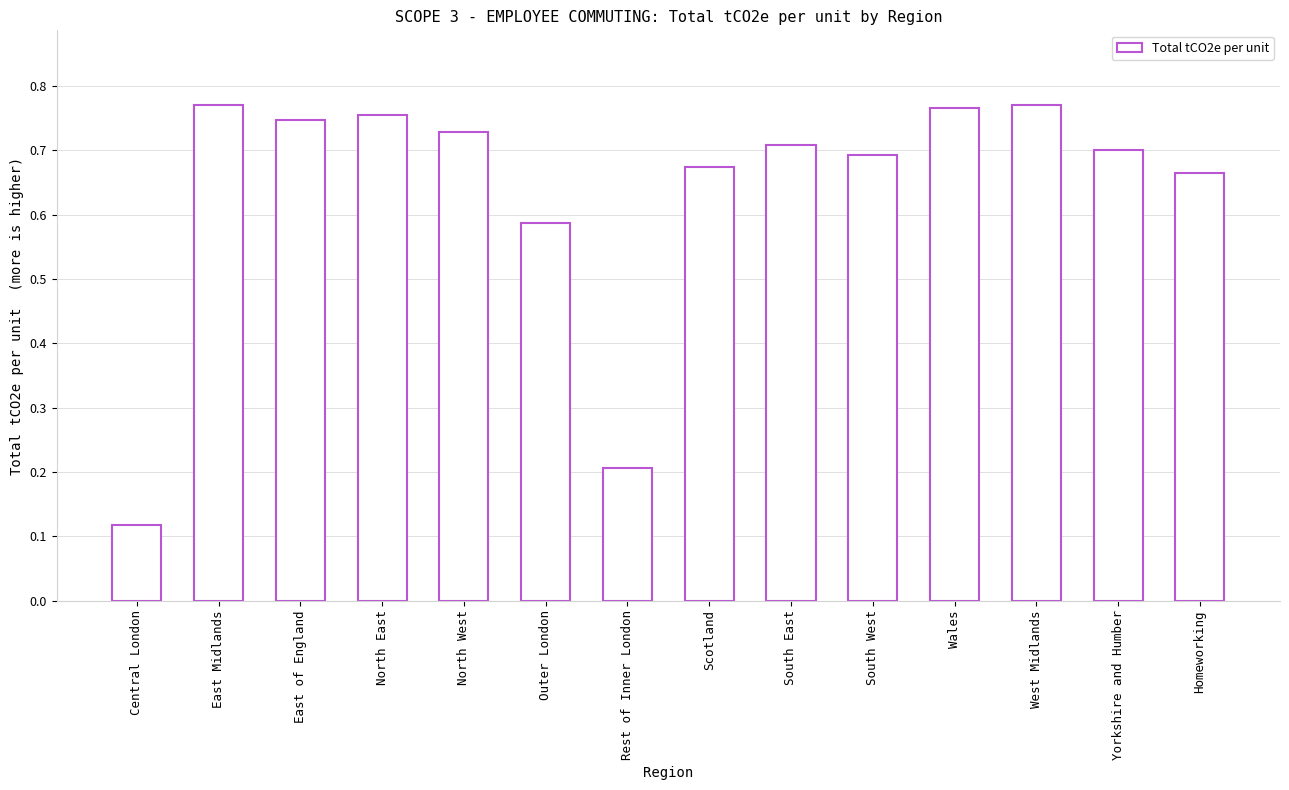

What position from the right is North East?

11